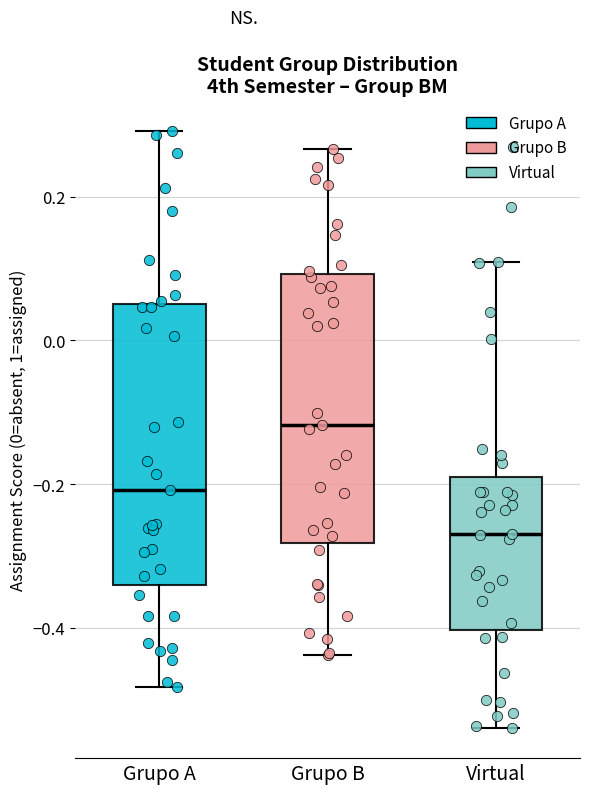

Which box's median line is the lowest?

Virtual